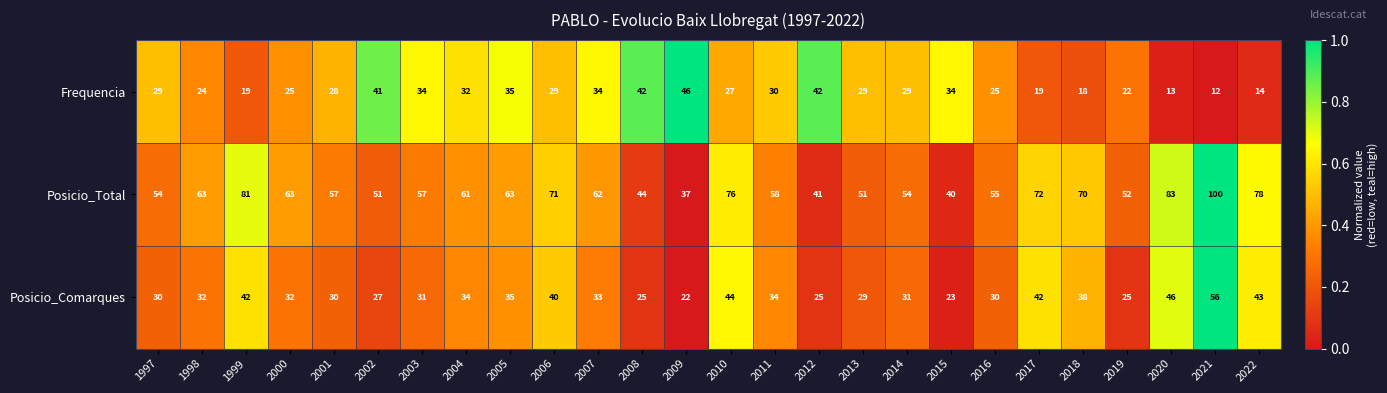

At how many categories does at least one series exceed 38?

26